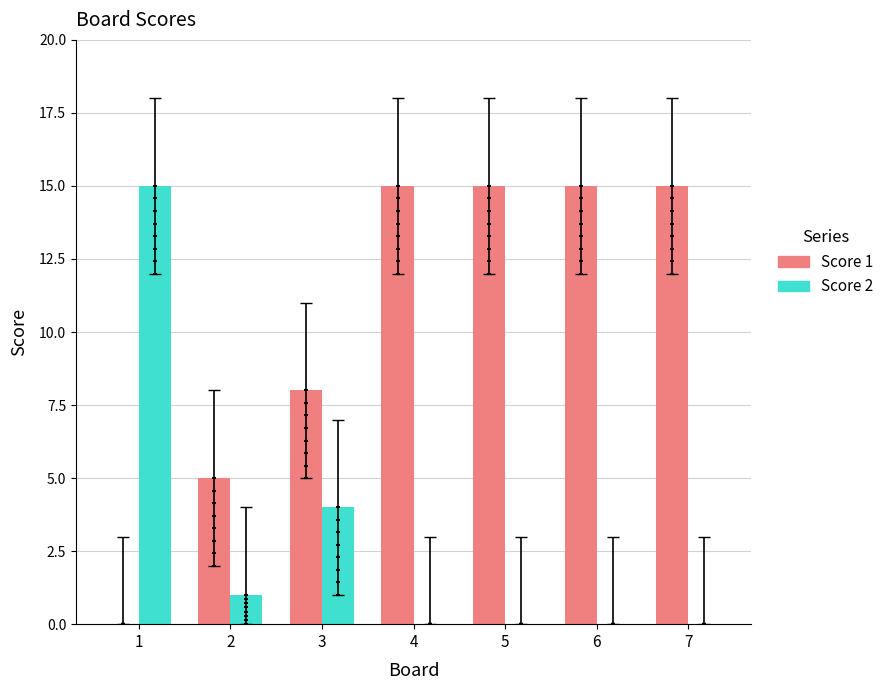

Which series has the largest Y range (max minus min)?

Score 1